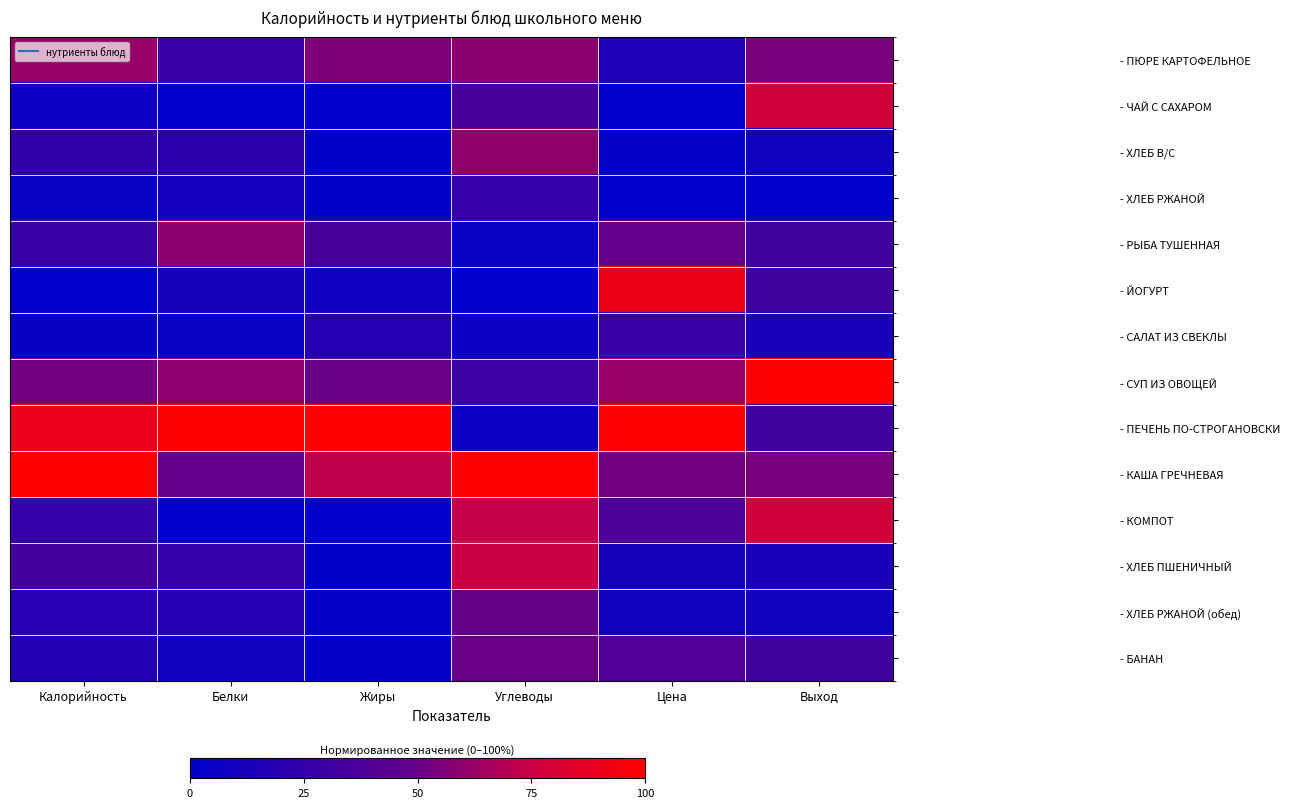

What is the maximum value shown in the chart?

1.0